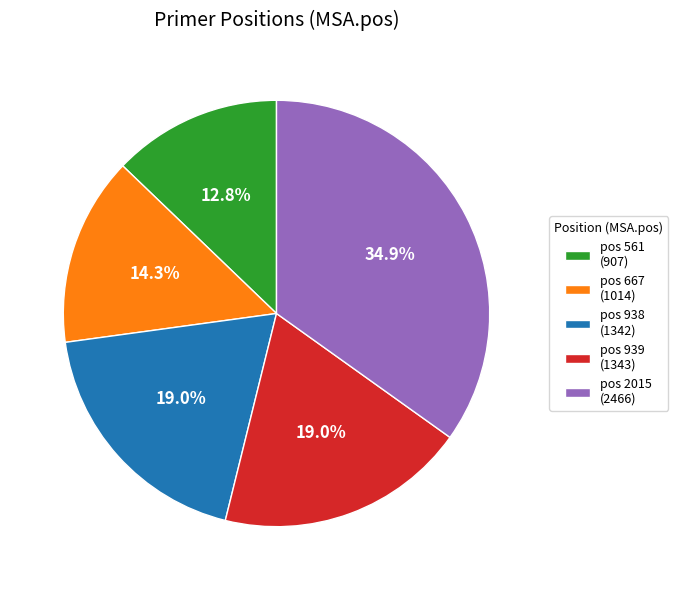

Which slice is the smallest?

pos 561 (907)